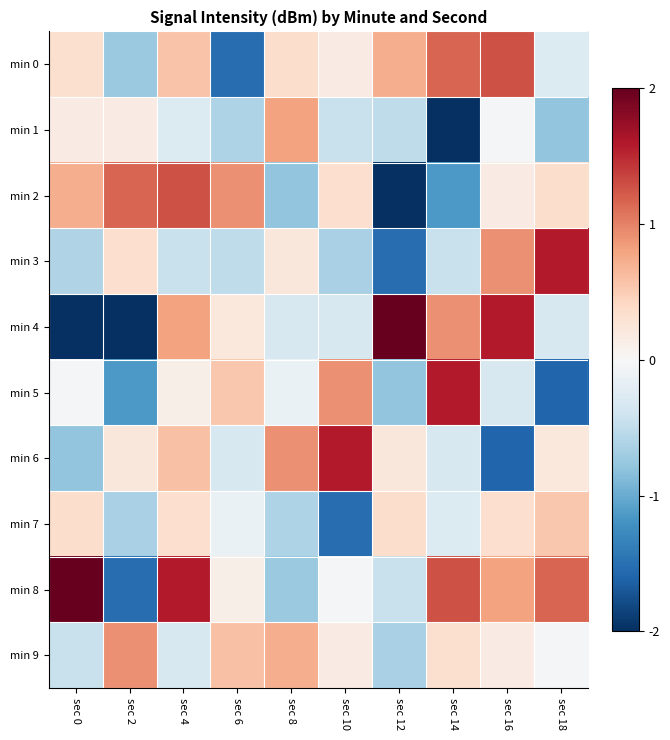

At sec 2, list the series in order from largest to smallest.

min 2, min 9, min 3, min 6, min 1, min 7, min 0, min 5, min 8, min 4